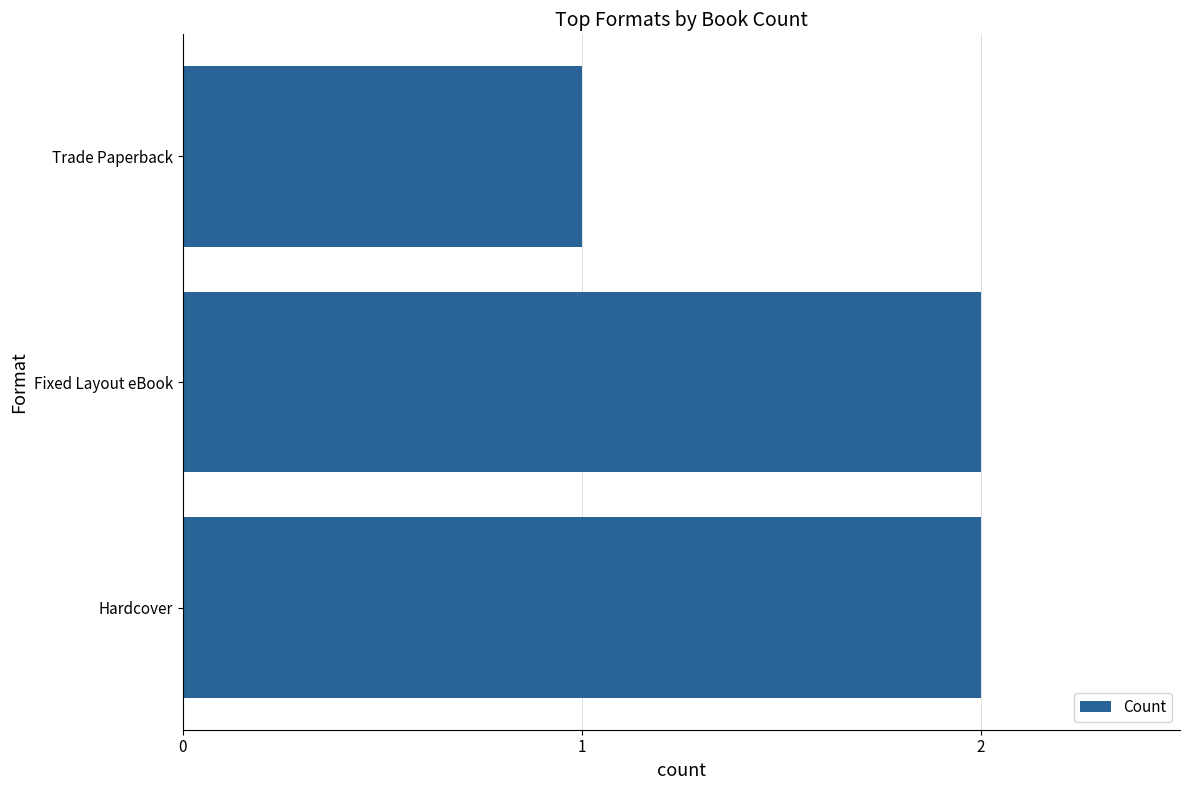

What is the greatest value displayed?

2